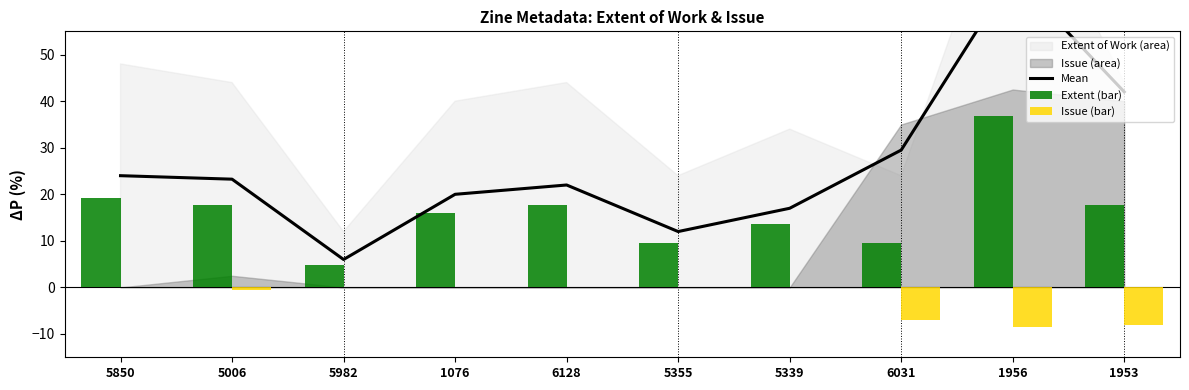

What is the label of the 6th bar from the left?

5355